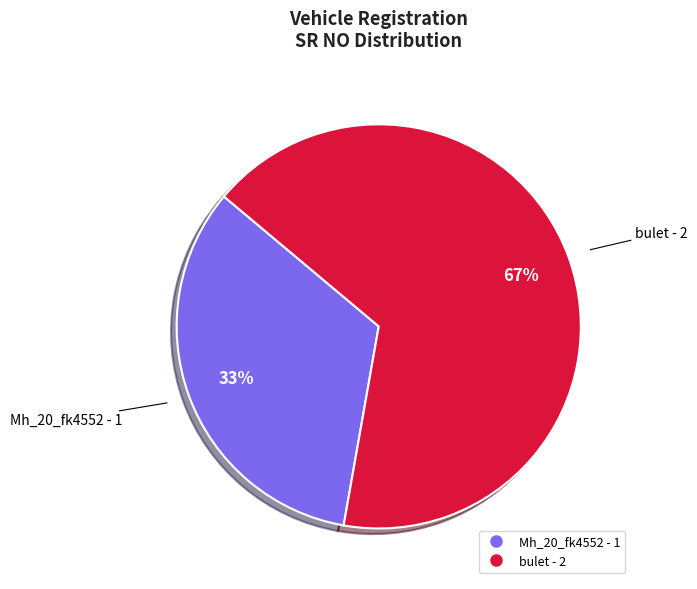

To the nearest percent, what is the combined percentage of Mh_20_fk4552 and bulet?

100%